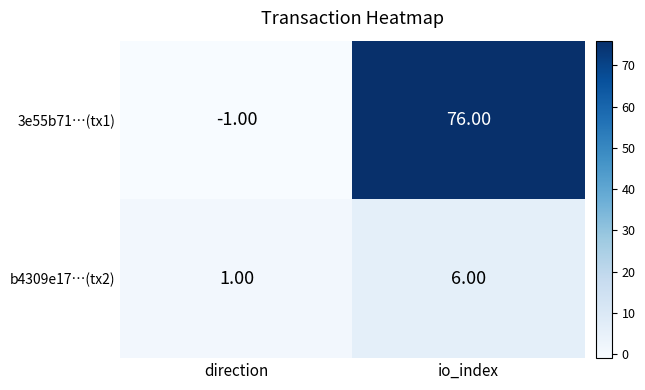

Which series has the largest range (max minus min)?

3e55b71…(tx1)